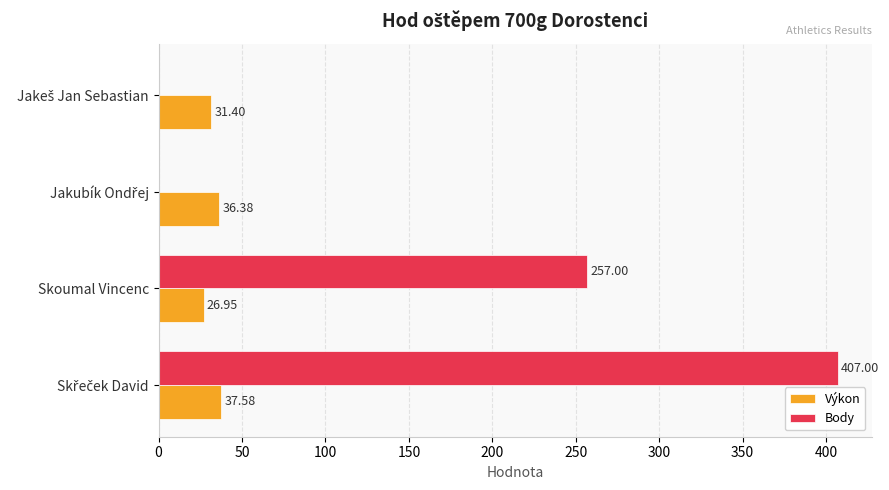

Which series has the largest total across all categories?

Body